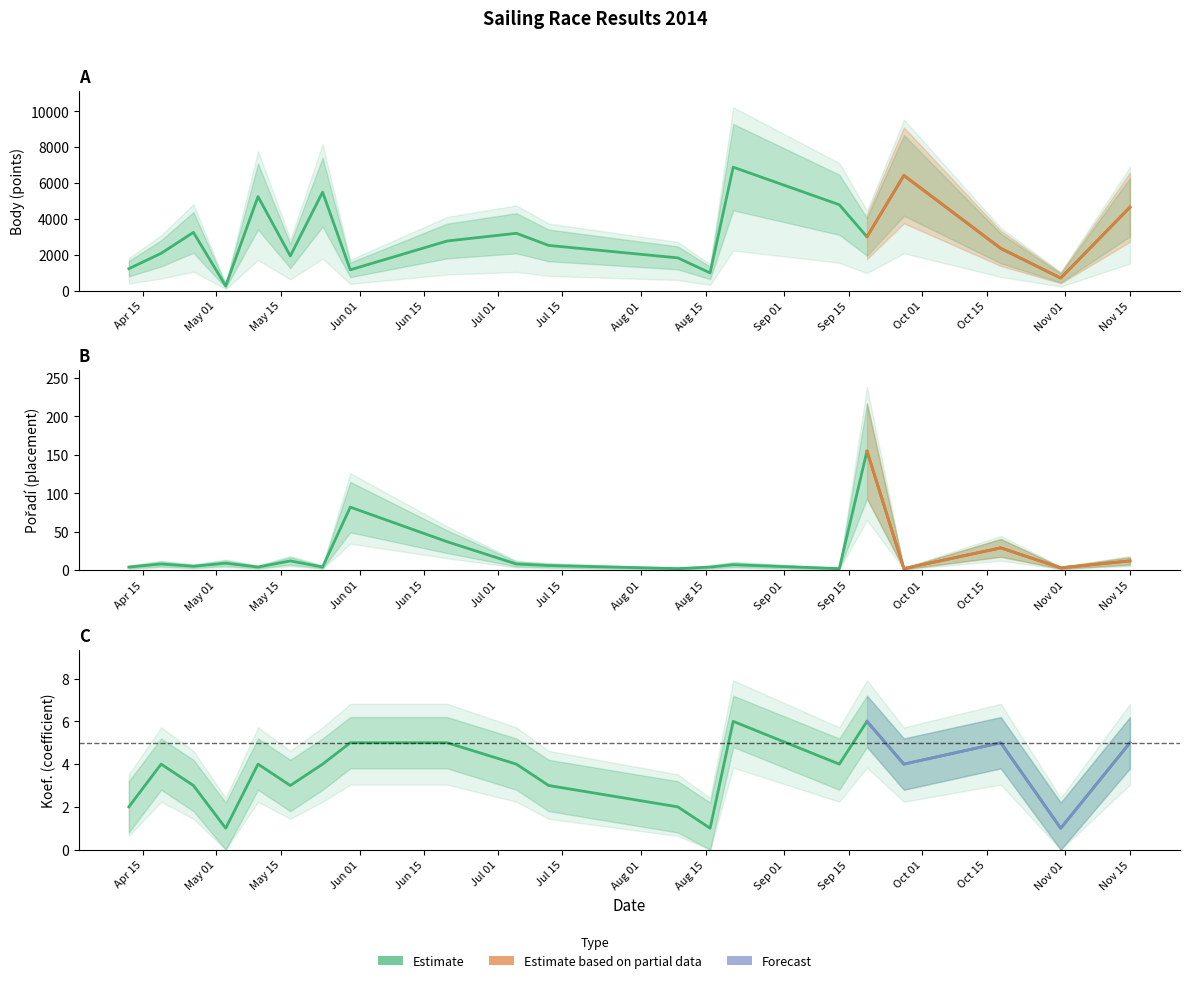

At which category does Pořadí reach its first local peak?

May 01